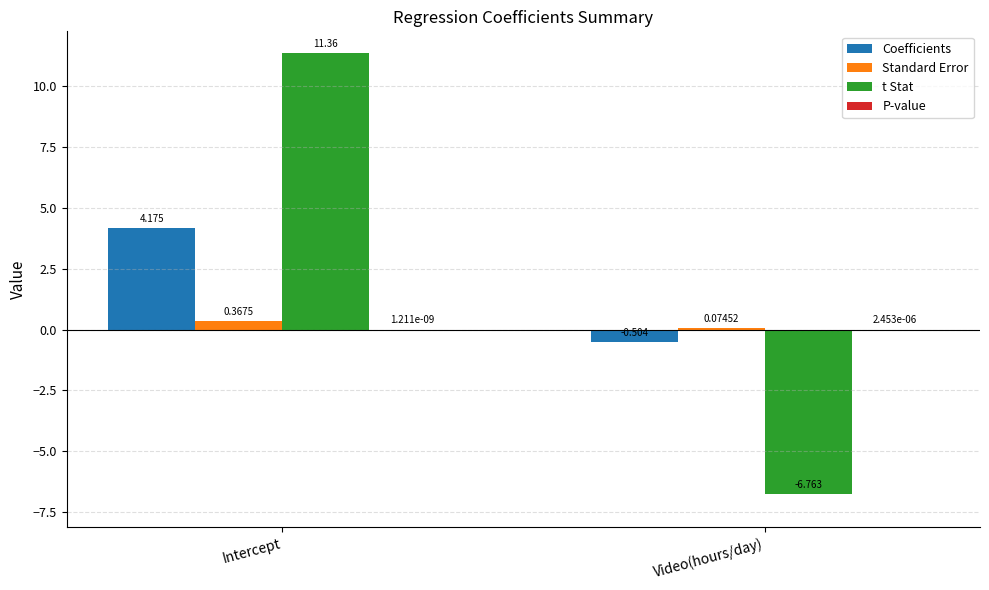

How many groups of bars are there?

2